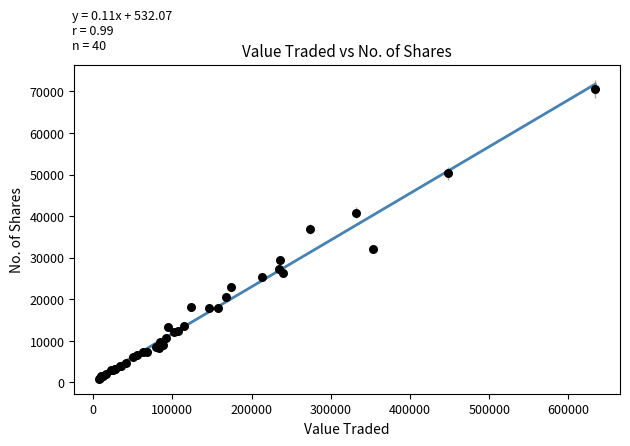

What Y value in the scatter plot is closest to 35796?

36930